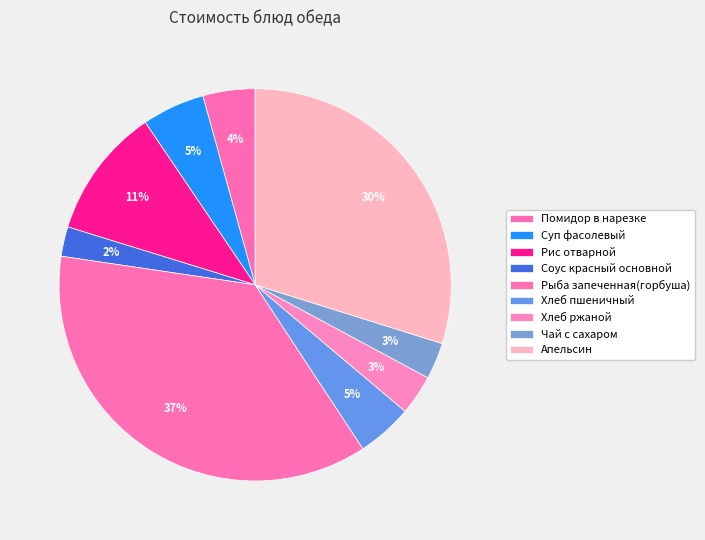

Is there a majority slice in this chart?

No